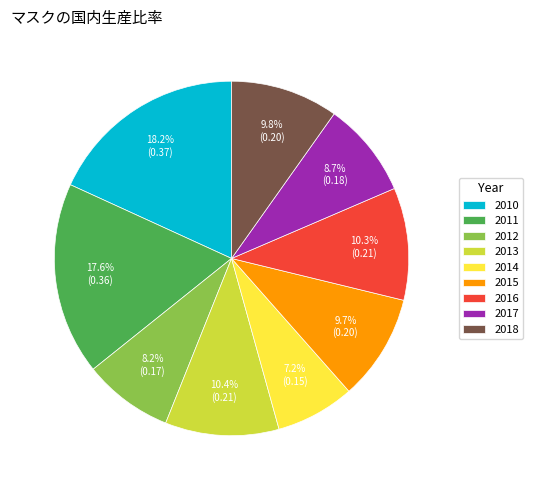

To the nearest percent, what percentage of the pie is 2014?

7%